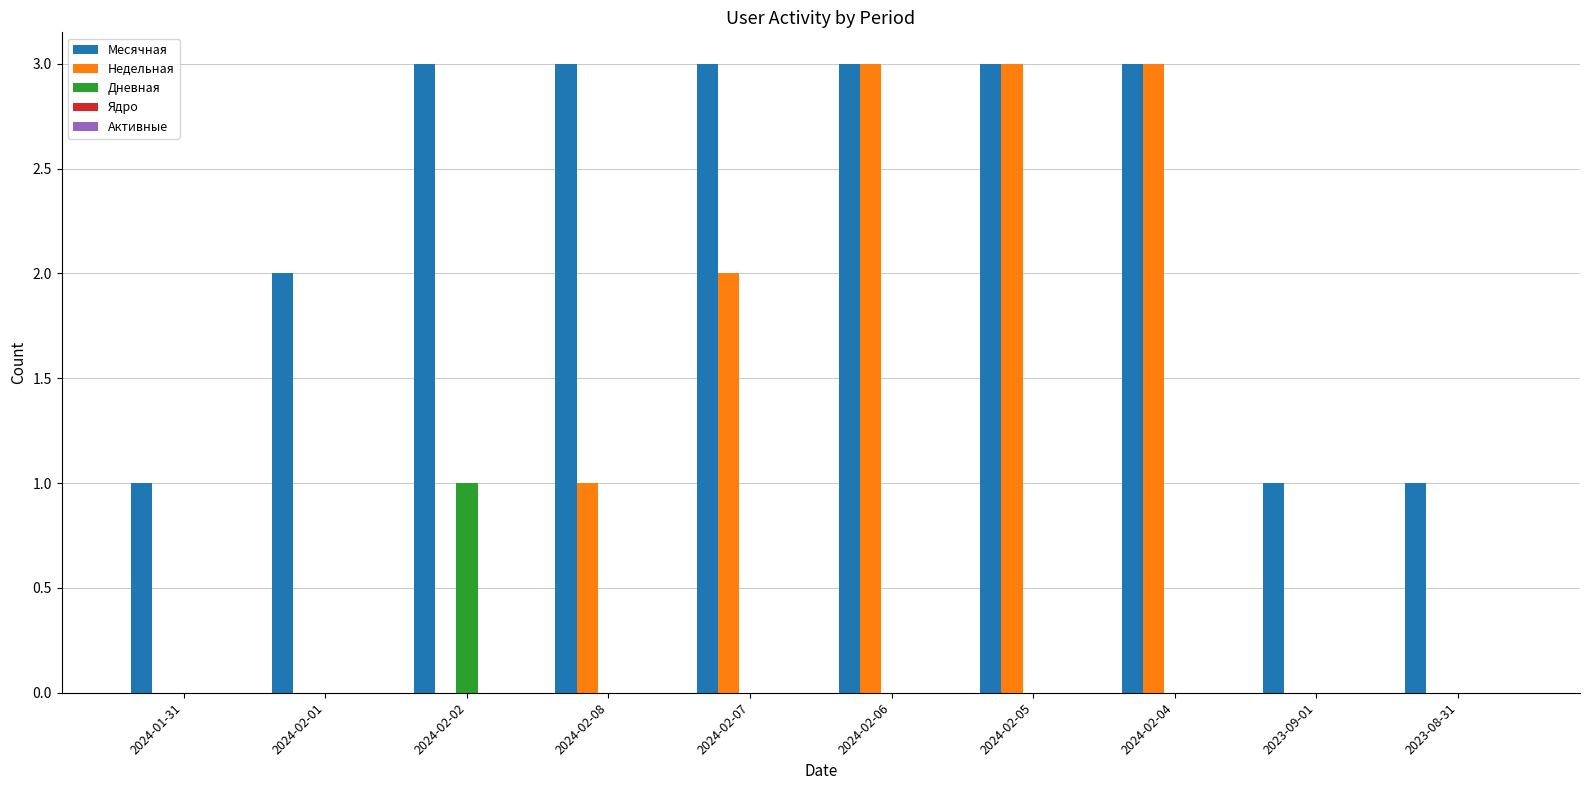

Between 2024-02-08 and 2024-02-06, which series saw the biggest shift?

Недельная